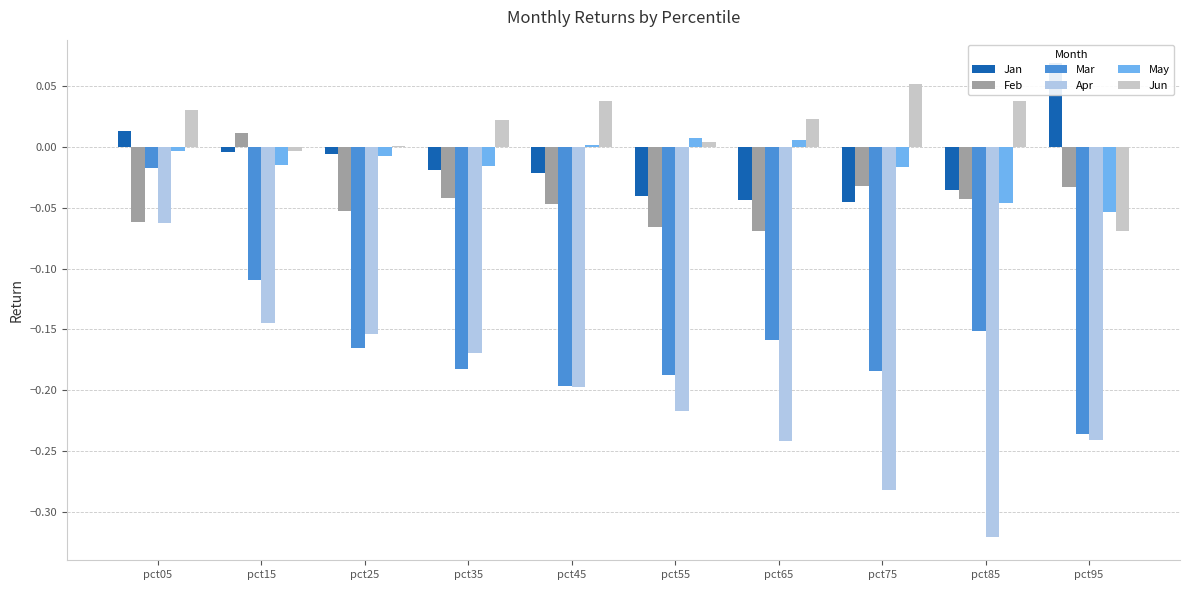

What is the difference between the maximum and minimum values in the Feb series?

0.1